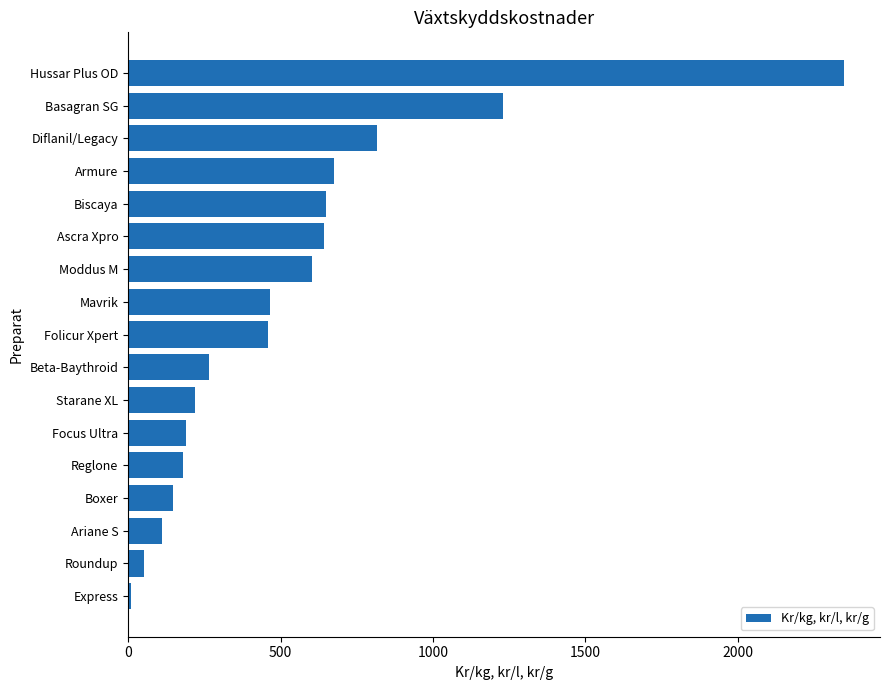

Which label corresponds to the largest value in the chart?

Hussar Plus OD